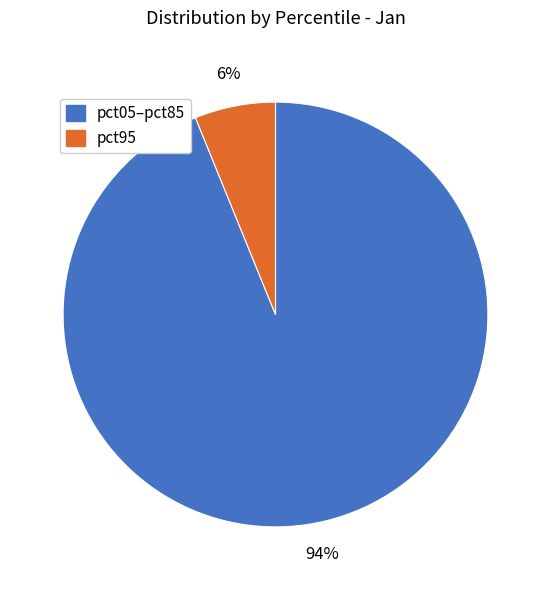

Is there a majority slice in this chart?

Yes